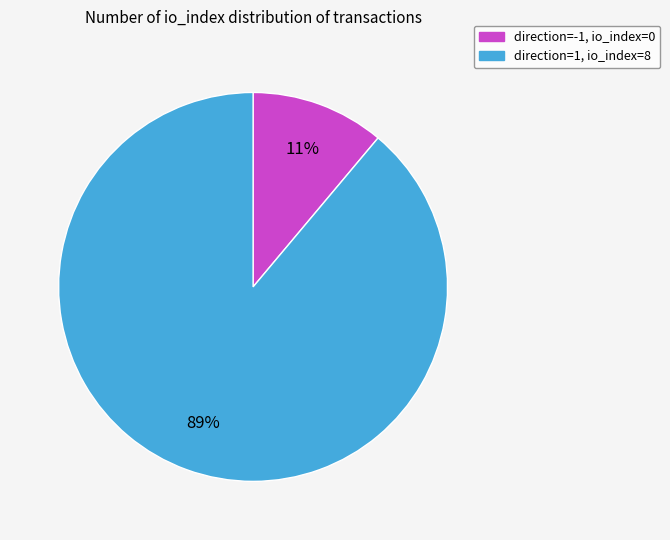

The direction=-1, io_index=0 slice represents 11% of the pie. True or false?

True